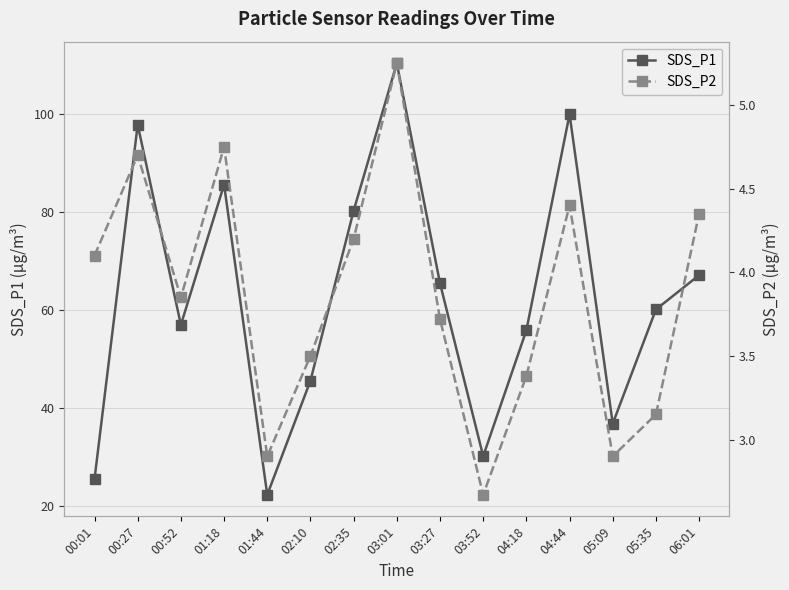

How many lines are shown in the chart?

2